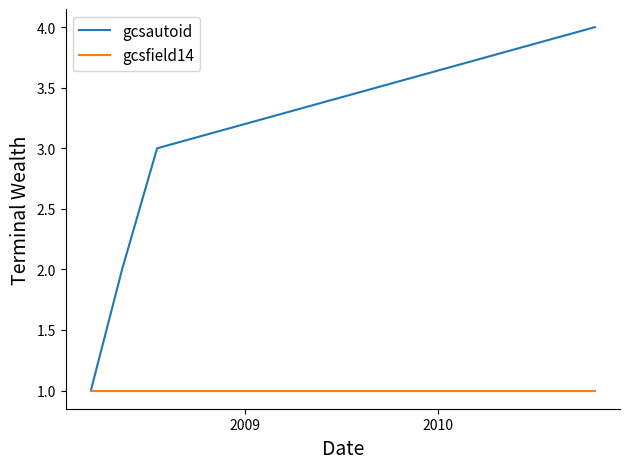

True or false: gcsfield14 has more than 1 points higher than both neighbors.

False